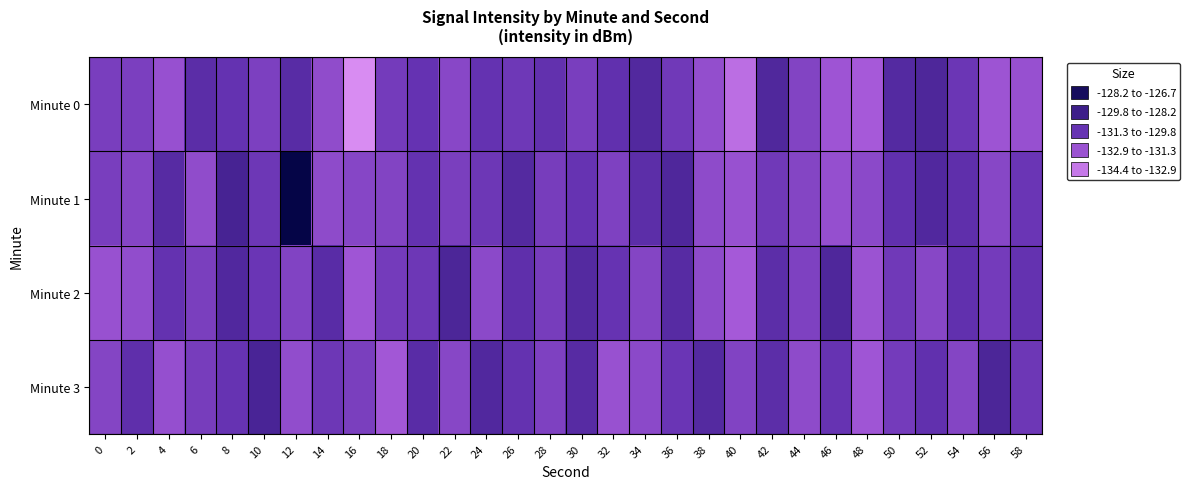

At which category is the sum across all series the highest?

12